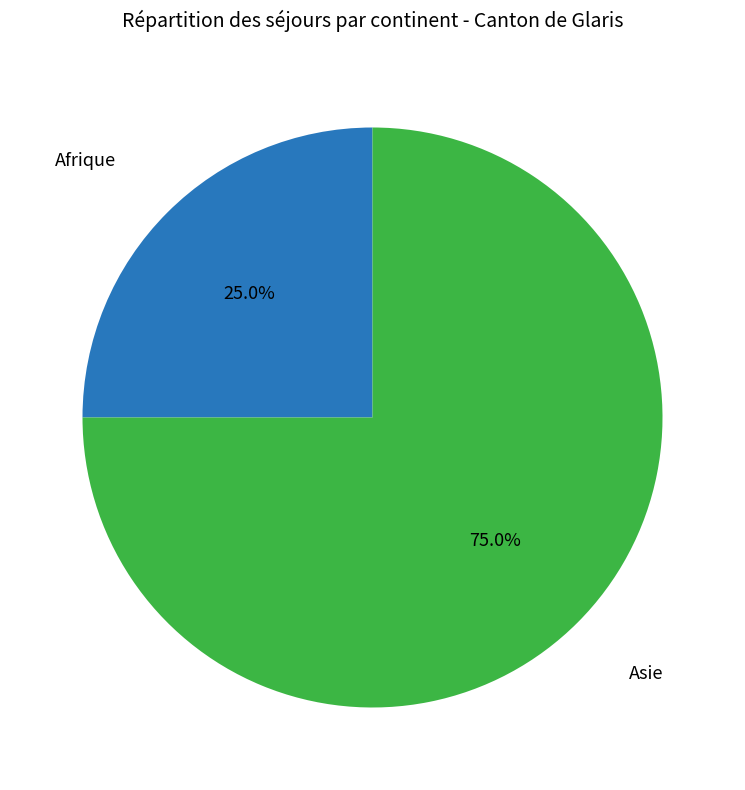

Is there any slice that represents more than half of the pie?

Yes